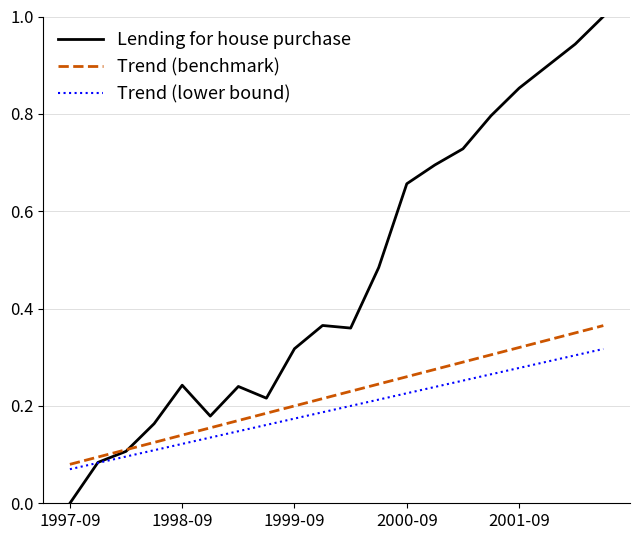

True or false: Trend (lower bound) has more than 2 points higher than both neighbors.

False